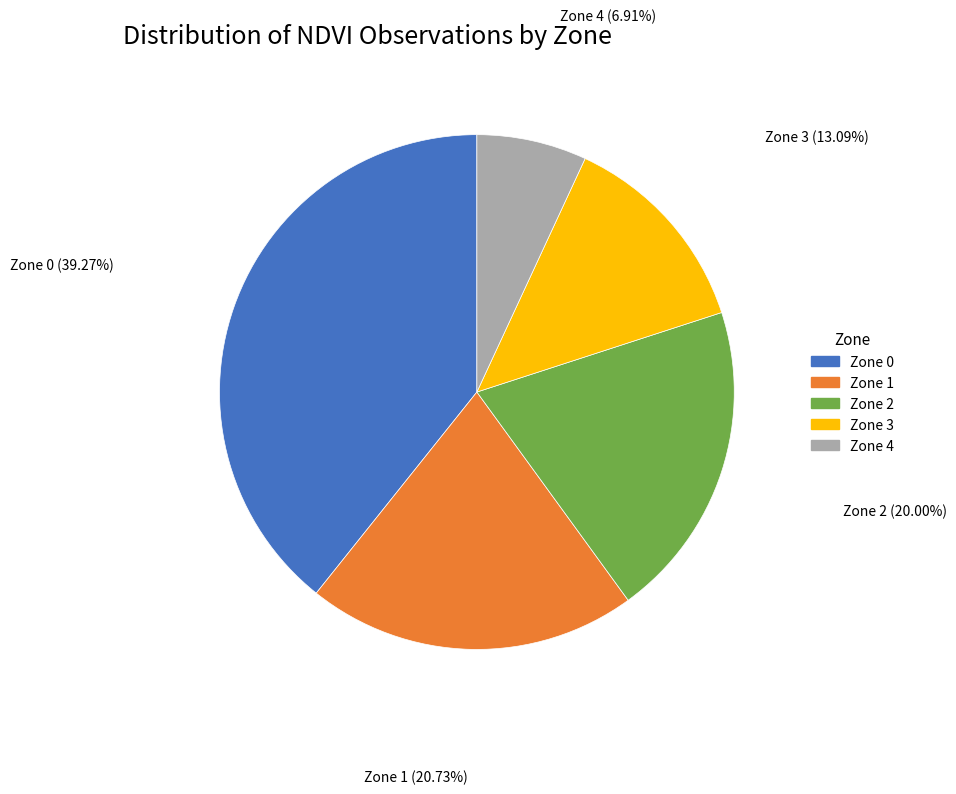

Which slice is the smallest?

Zone 4